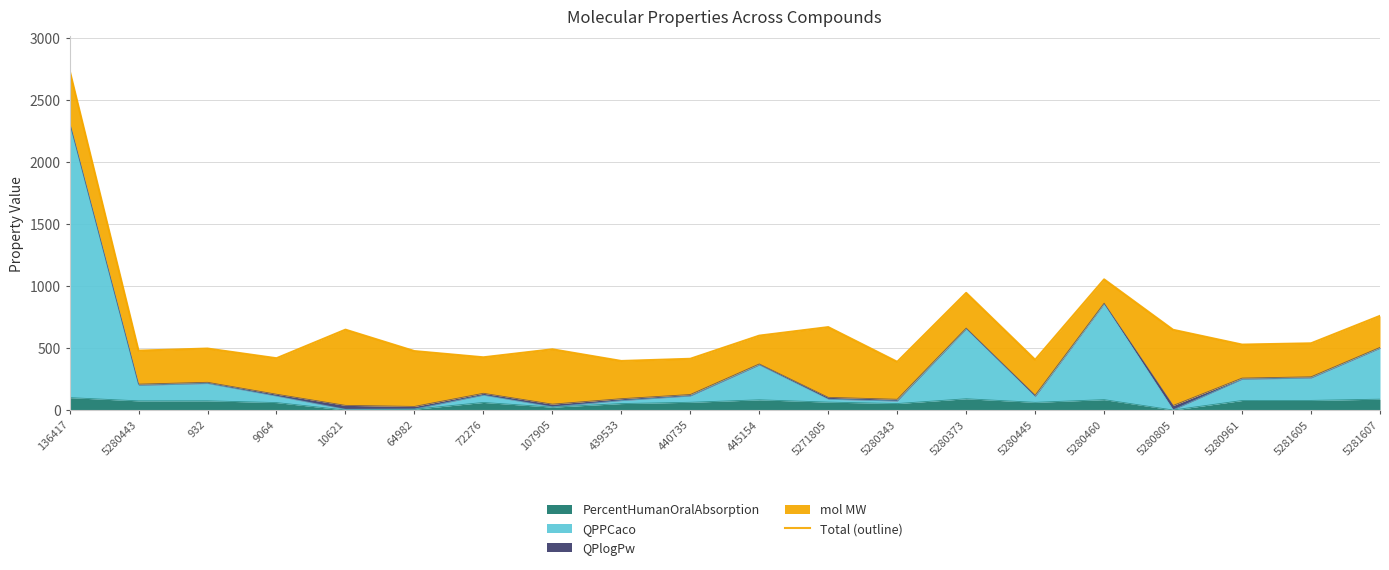

Where is the first local maximum?

932